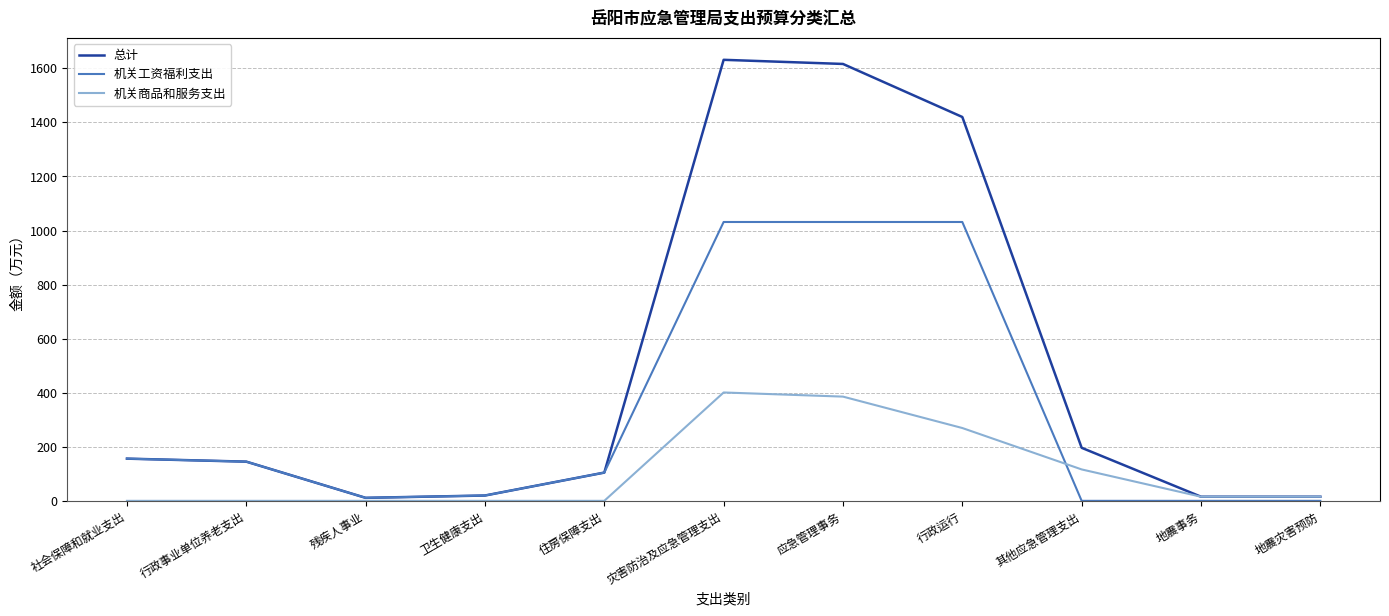

Read the 机关工资福利支出 value at 社会保障和就业支出.

156.1